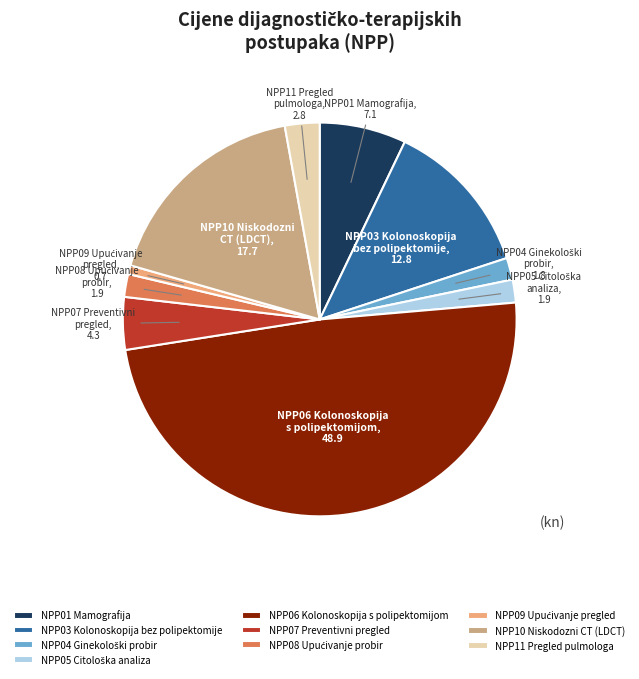

True or false: NPP10 Niskodozni CT (LDCT) accounts for 6% of the total.

False